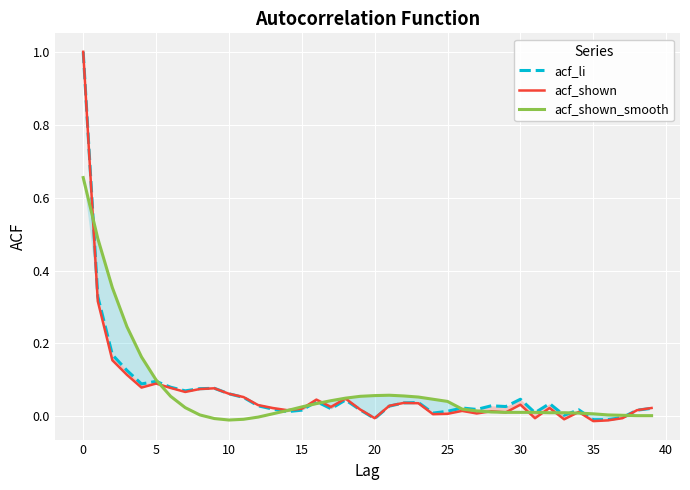

At which category does acf_shown_smooth reach its first local valley?

45